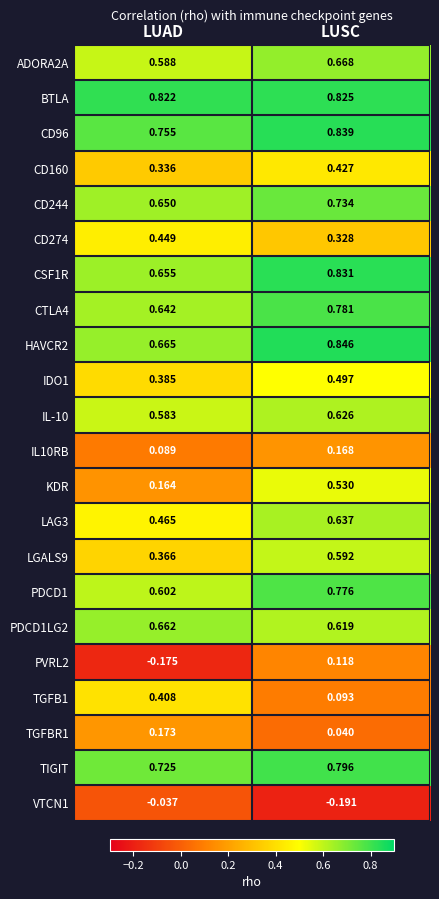

How many series are shown in this chart?

22